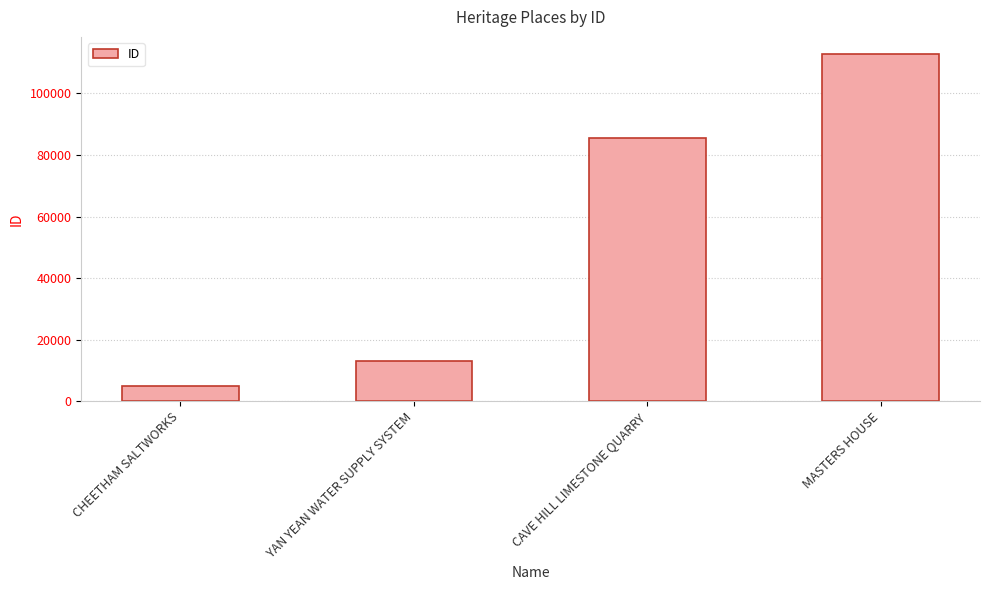

True or false: the data shows 85447 at CAVE HILL LIMESTONE QUARRY.

True